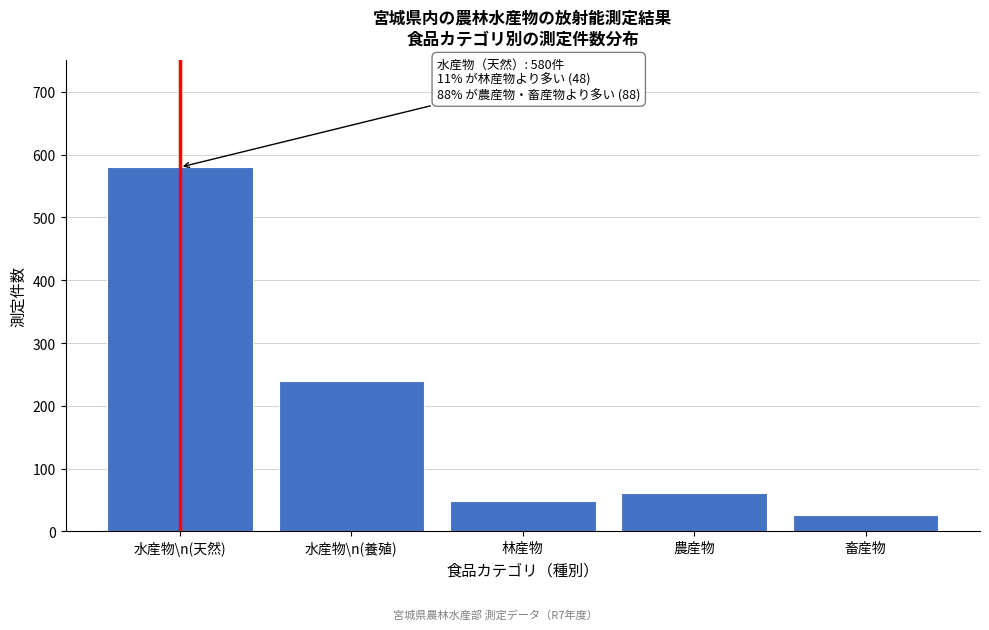

Reading right to left, transcribe all the data shown in this chart.

畜産物=26	農産物=62	林産物=48	水産物\n(養殖)=240	水産物\n(天然)=580